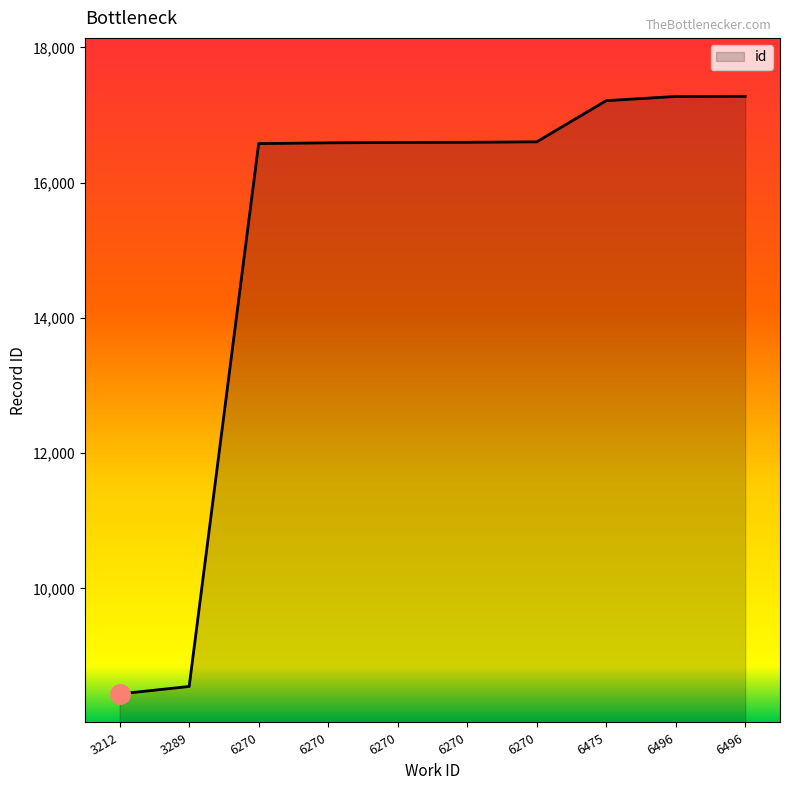

How many lines are shown in the chart?

1